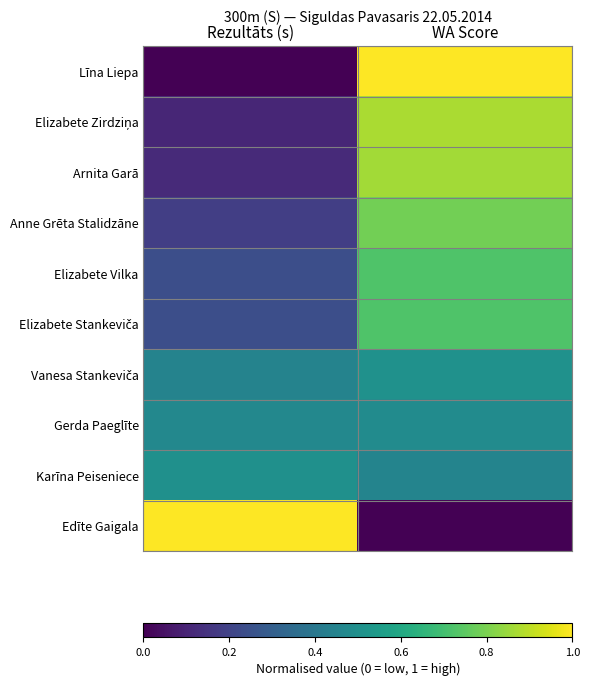

Between Rezultāts (s) and WA Score, which is larger?

WA Score